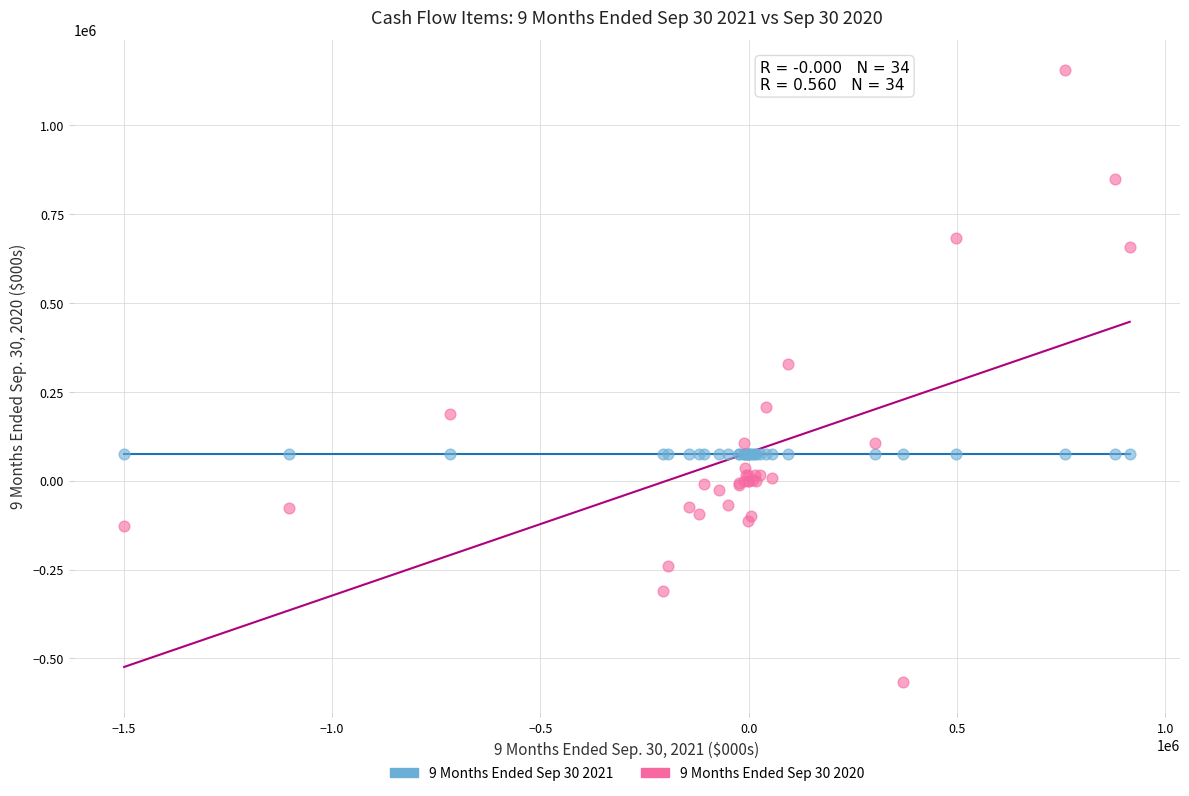

Which series reaches the maximum Y coordinate?

9 Months Ended Sep 30 2020